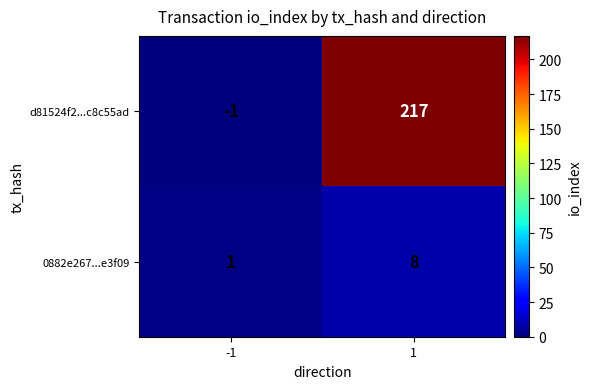

Rank the series by their average value, from lowest to highest.

0882e267...e3f09, d81524f2...c8c55ad